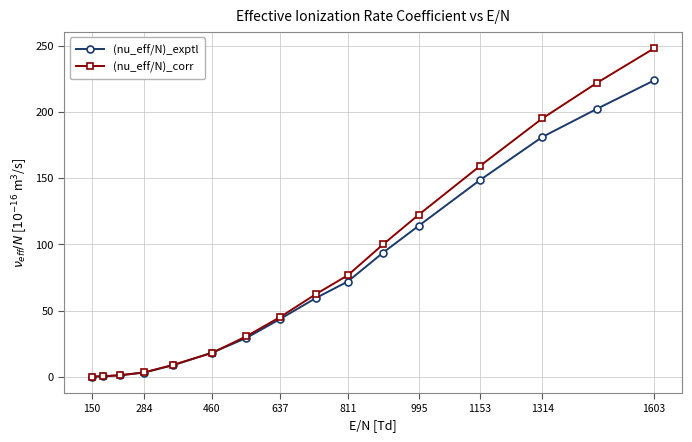

At how many categories does at least one series exceed 22?

10